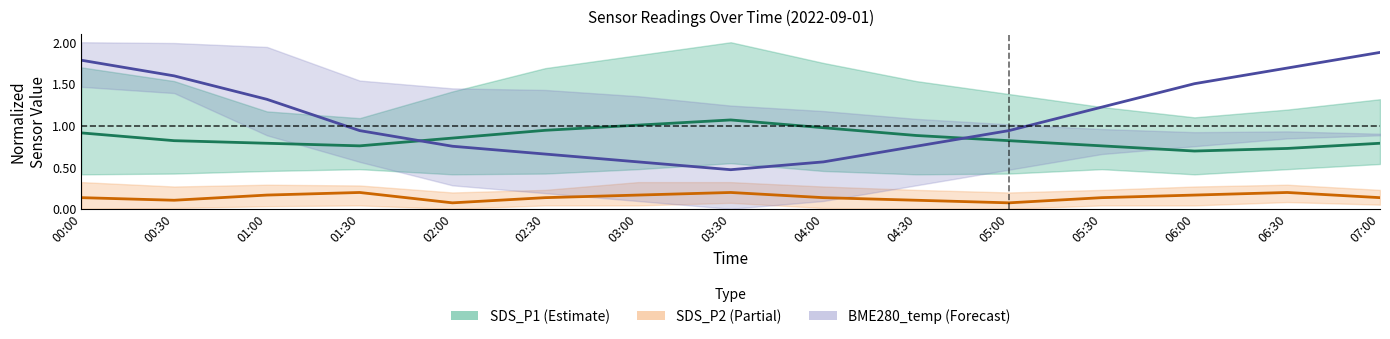

Reading right to left, extract all data points from this chart.

SDS_P1 (Estimate): 07:00=0.8	06:30=0.7	06:00=0.7	05:30=0.8	05:00=0.8	04:30=0.9	04:00=1.0	03:30=1.1	03:00=1.0	02:30=0.9	02:00=0.8	01:30=0.8	01:00=0.8	00:30=0.8	00:00=0.9
SDS_P2 (Partial): 07:00=0.1	06:30=0.2	06:00=0.2	05:30=0.1	05:00=0.1	04:30=0.1	04:00=0.1	03:30=0.2	03:00=0.2	02:30=0.1	02:00=0.1	01:30=0.2	01:00=0.2	00:30=0.1	00:00=0.1
BME280_temp (Forecast): 07:00=1.9	06:30=1.7	06:00=1.5	05:30=1.2	05:00=0.9	04:30=0.8	04:00=0.6	03:30=0.5	03:00=0.6	02:30=0.7	02:00=0.8	01:30=0.9	01:00=1.3	00:30=1.6	00:00=1.8